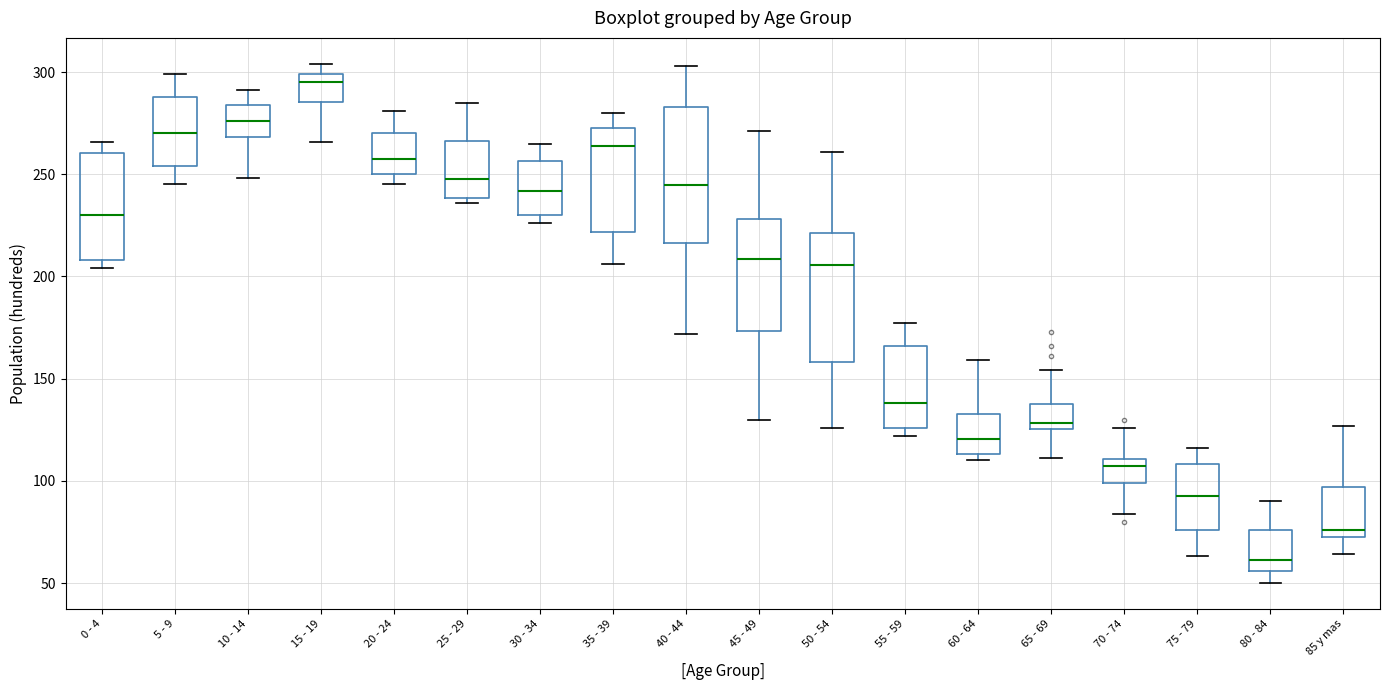

Where does the upper whisker of the box for 10 - 14 end on the y-axis? The values are not printed on the chart, so give them approximately, as read against the axis.

290